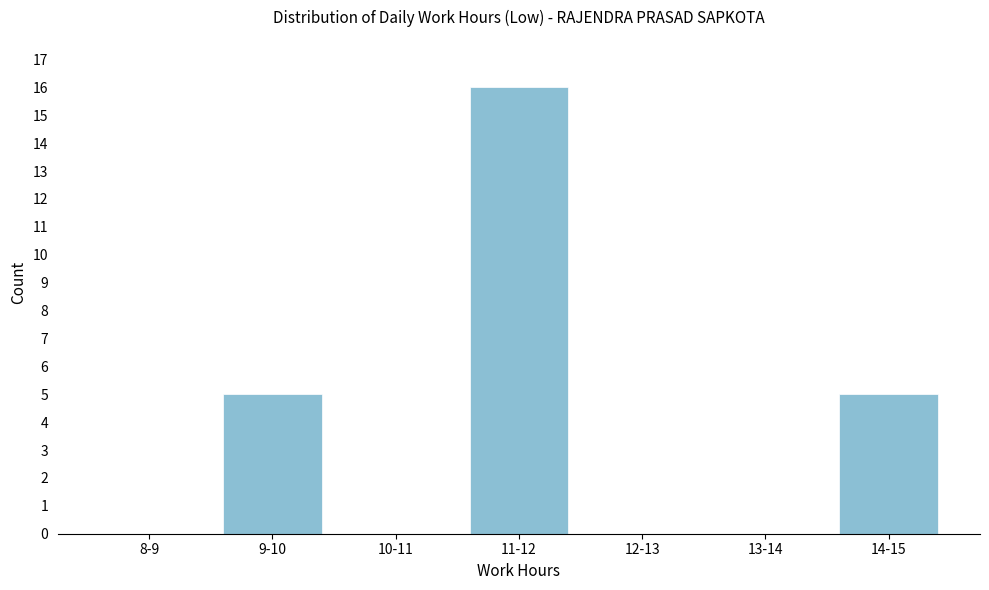

Reading left to right, extract all data points from this chart.

8-9=0	9-10=5	10-11=0	11-12=16	12-13=0	13-14=0	14-15=5